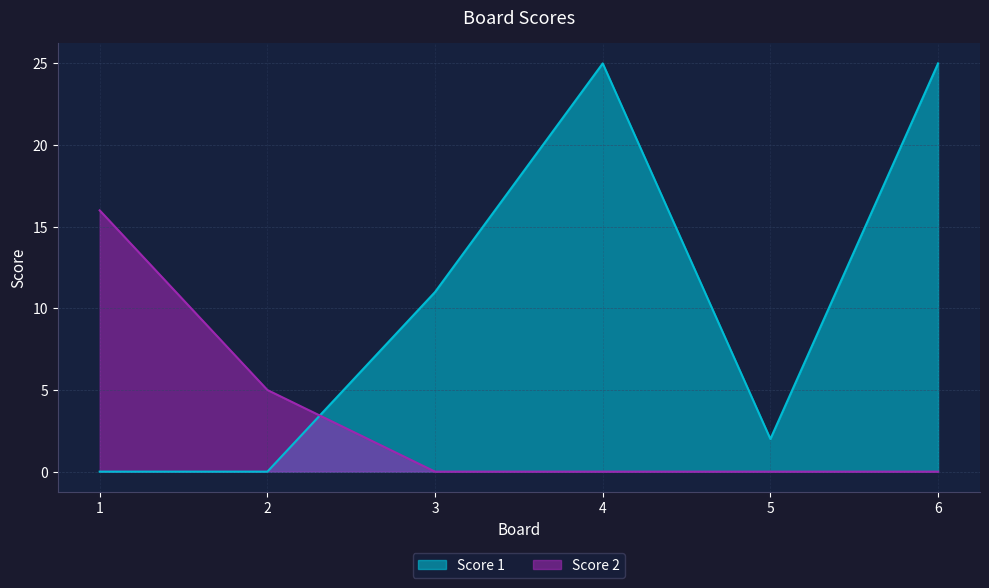

At which category is the sum across all series the highest?

4